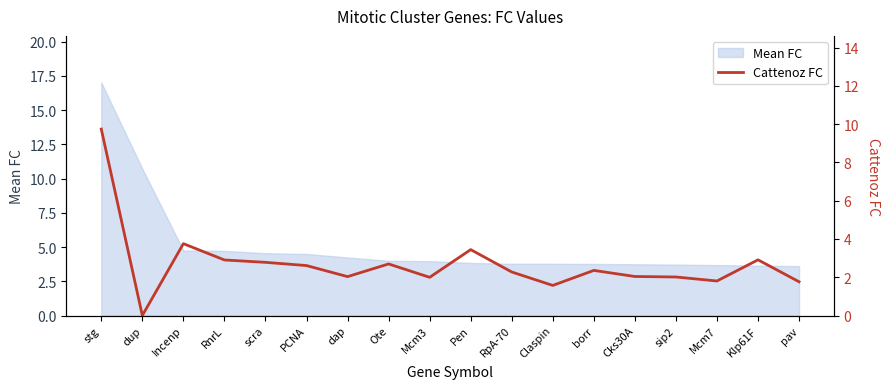

At which label does the data first exceed 2?

stg